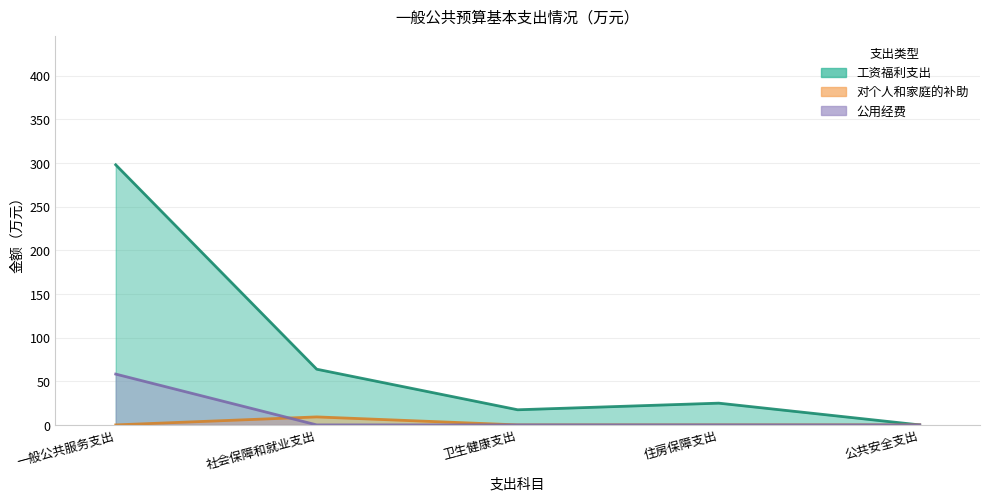

What is the difference between the 对个人和家庭的补助 values at 公共安全支出 and 社会保障和就业支出?

9.2